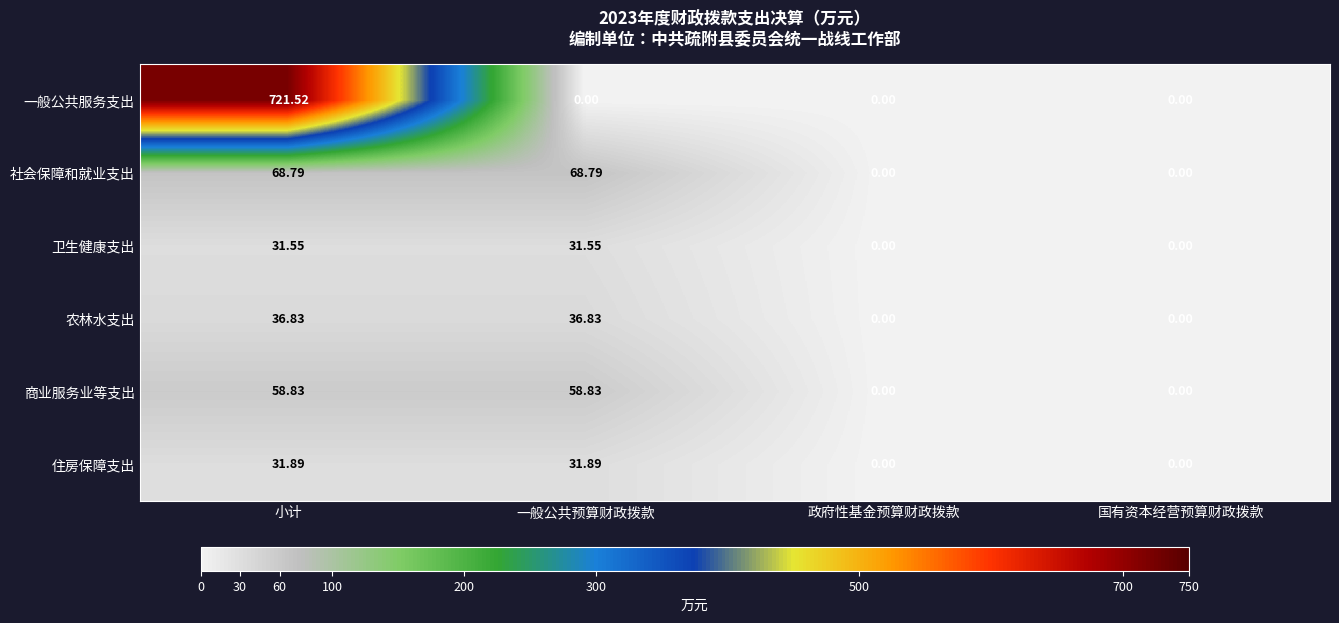

At which category is the sum across all series the highest?

小计